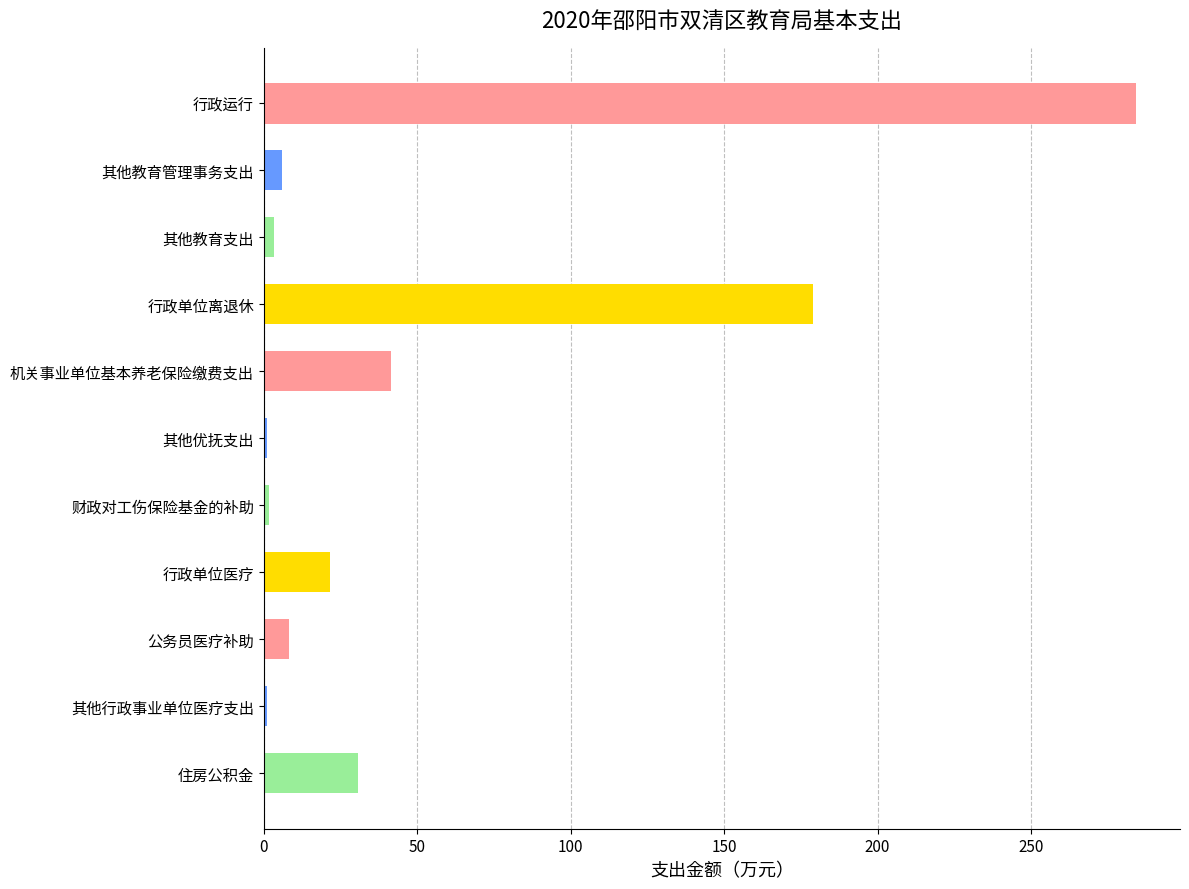

True or false: the data shows 41.5 at 机关事业单位基本养老保险缴费支出.

True